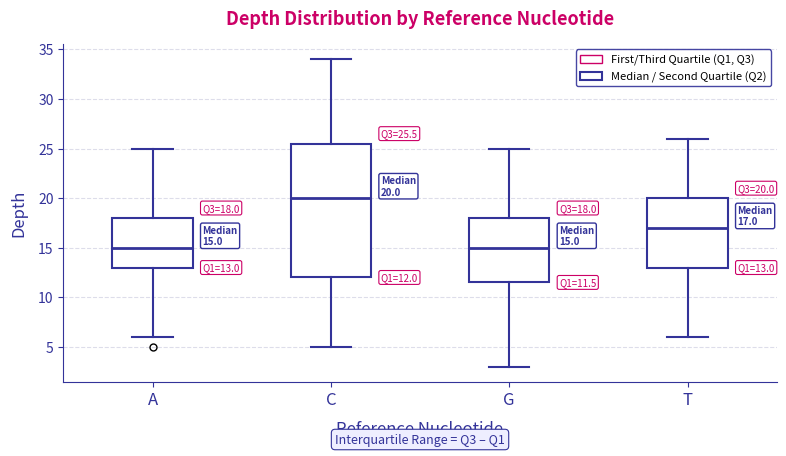

Which box has the highest median line?

C